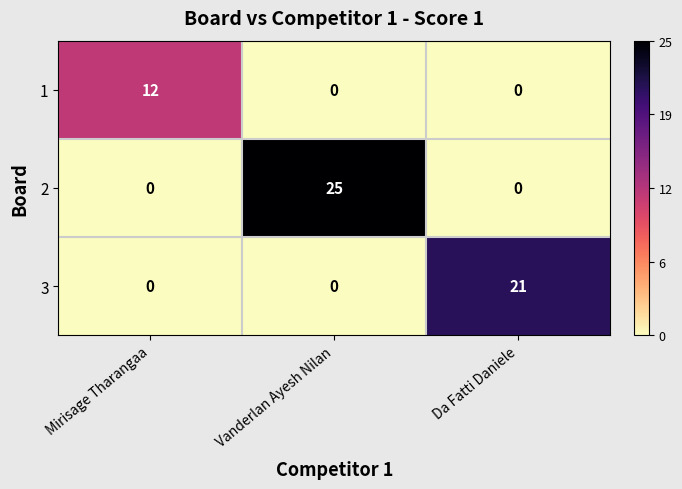

What is the approximate value of 1 at Mirisage Tharangaa, to the nearest 5?

10